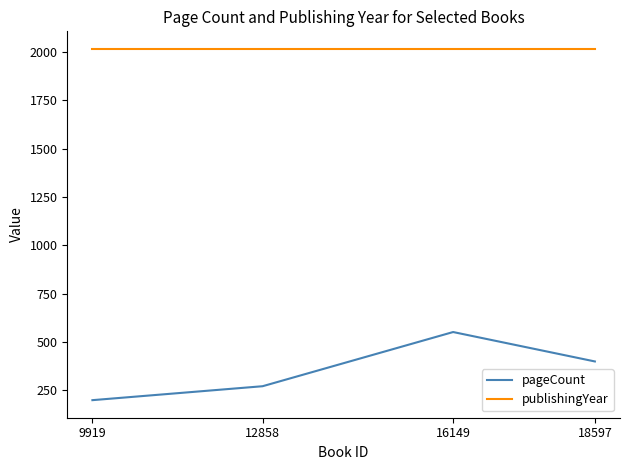

Does the chart display data point markers on the line(s)?

No